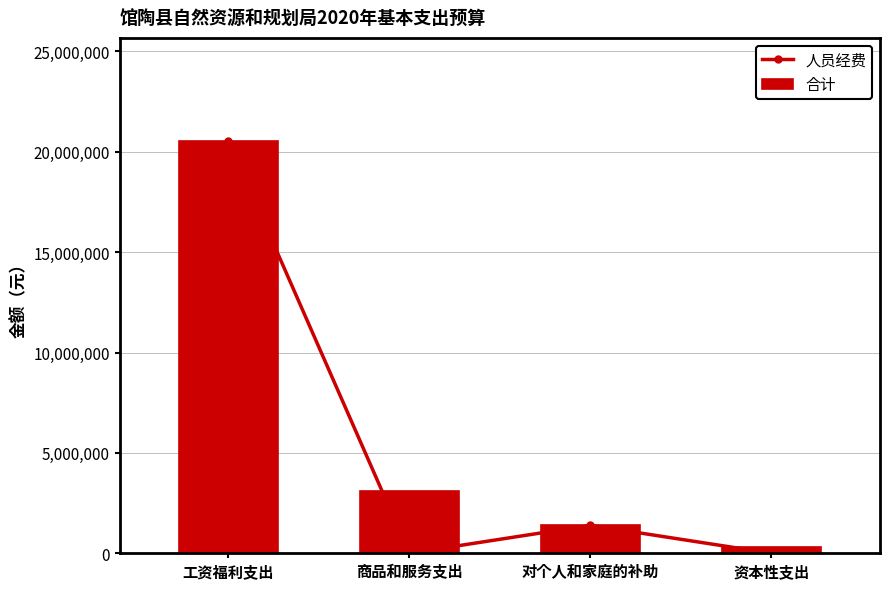

Rank the series by their maximum value, from lowest to highest.

人员经费, 合计